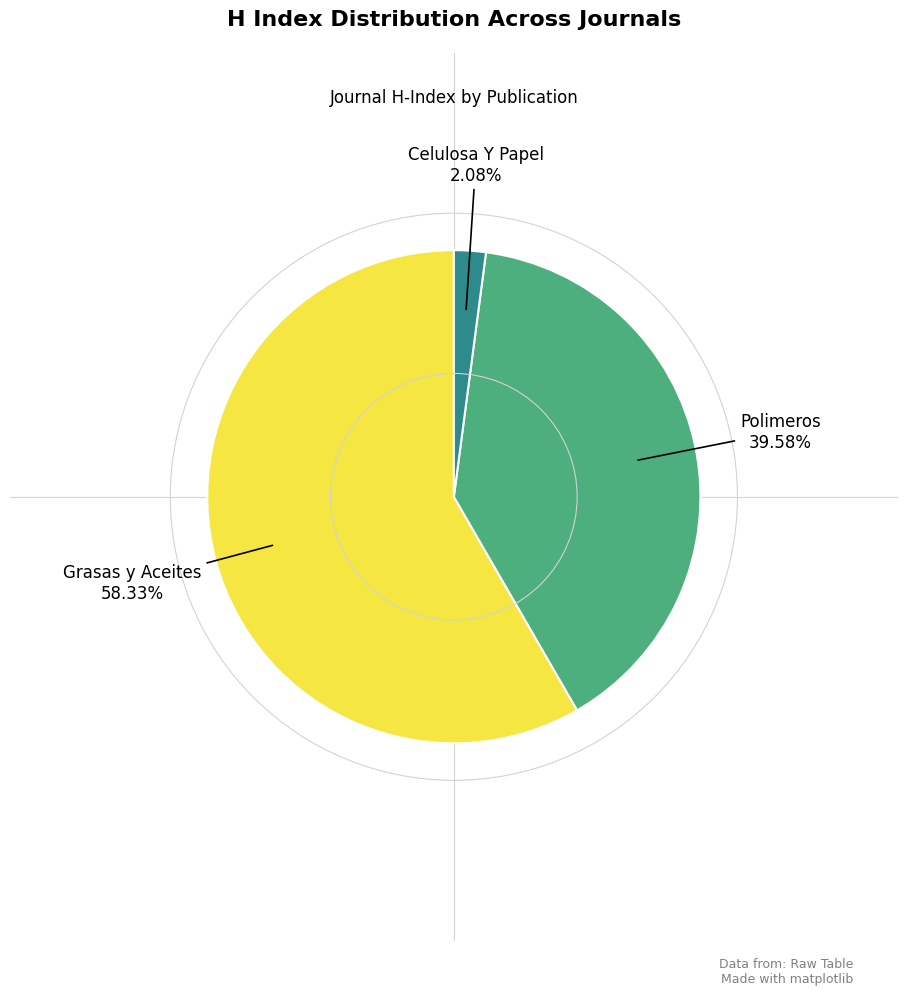

How many segments does this pie chart have?

3